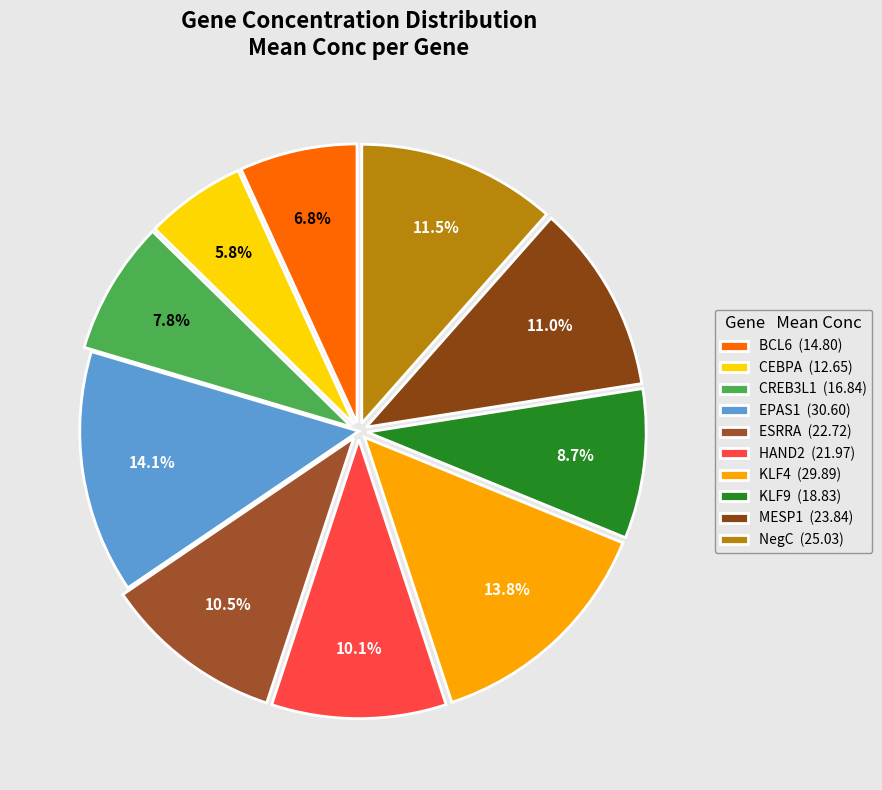

Does any single category account for the majority?

No